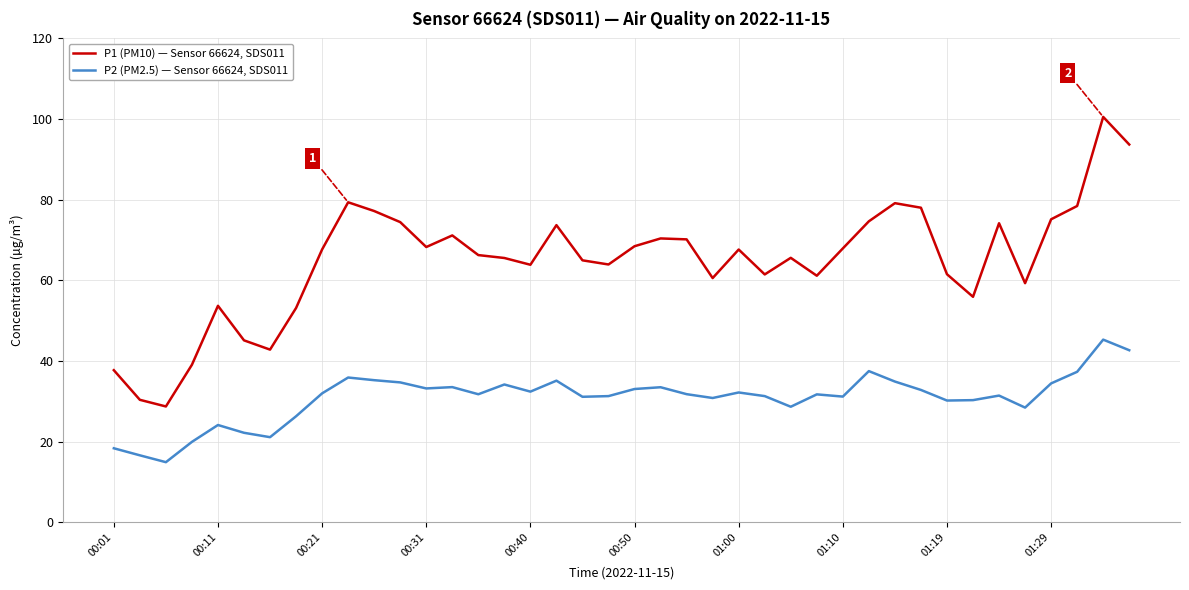

What is the difference between the maximum and minimum values in the P1 (PM10) — Sensor 66624, SDS011 series?

71.8